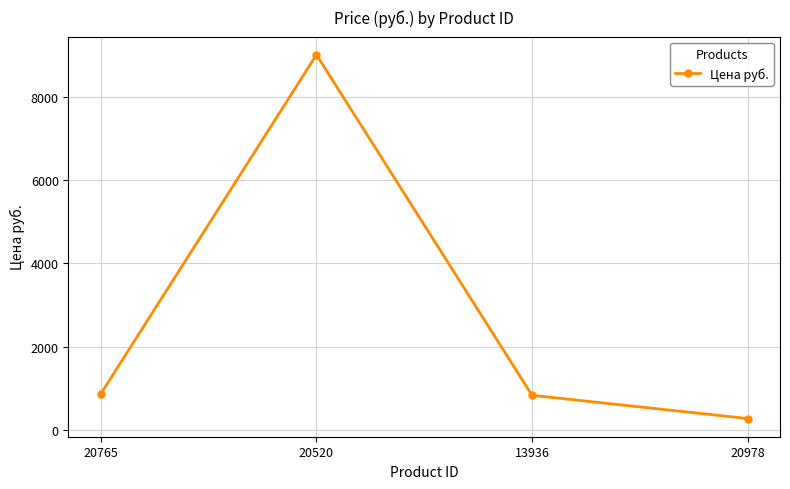

What is the greatest value displayed?

9007